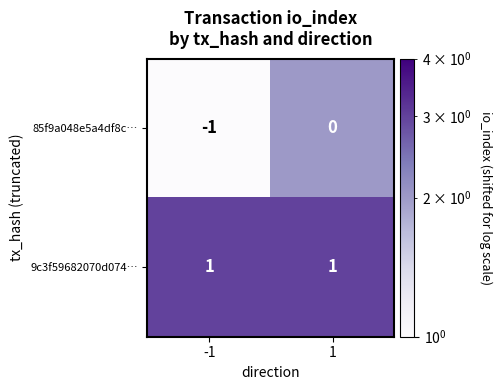

What is the spread (max minus min) of values at 1?

1